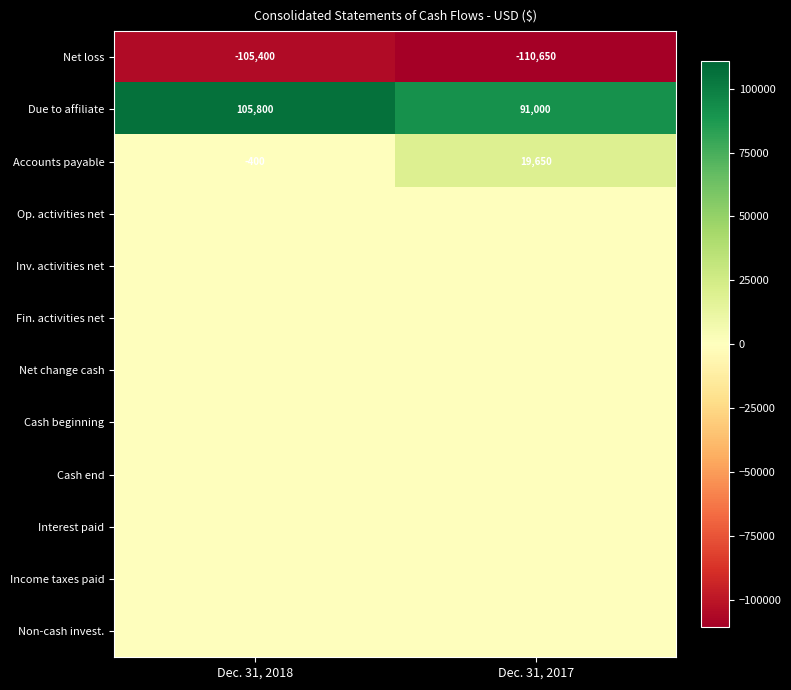

The value of Due to affiliate at Dec. 31, 2017 is 150771. True or false?

False